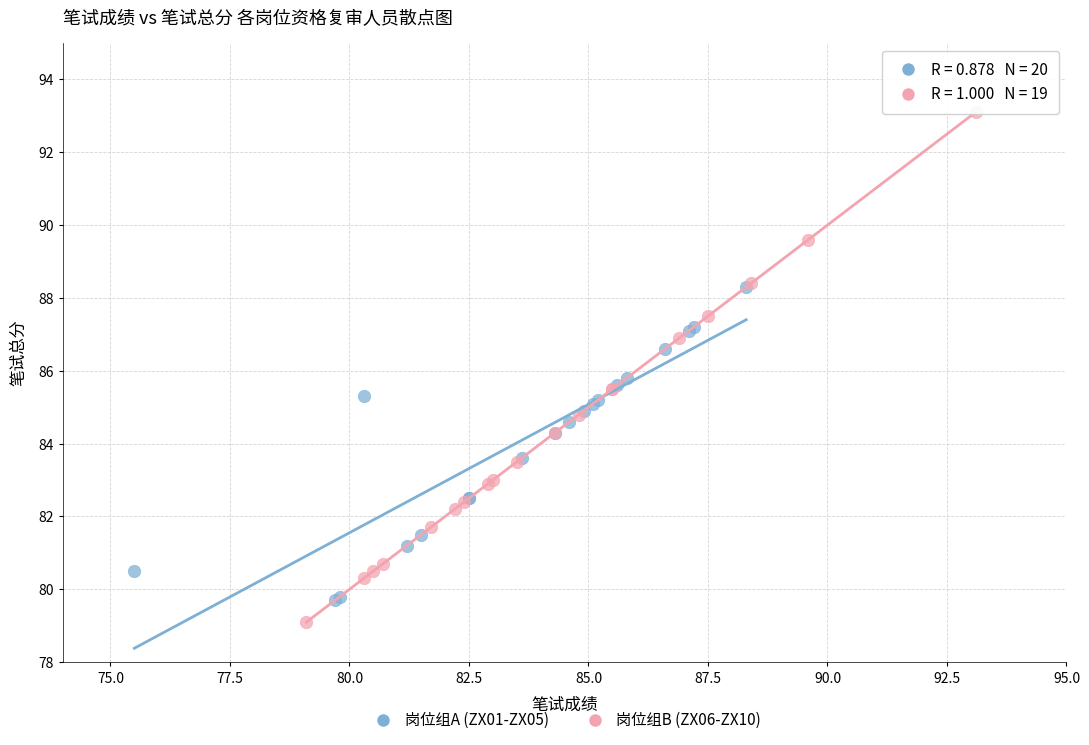

Which series has the widest spread of Y values?

岗位组B (ZX06-ZX10)